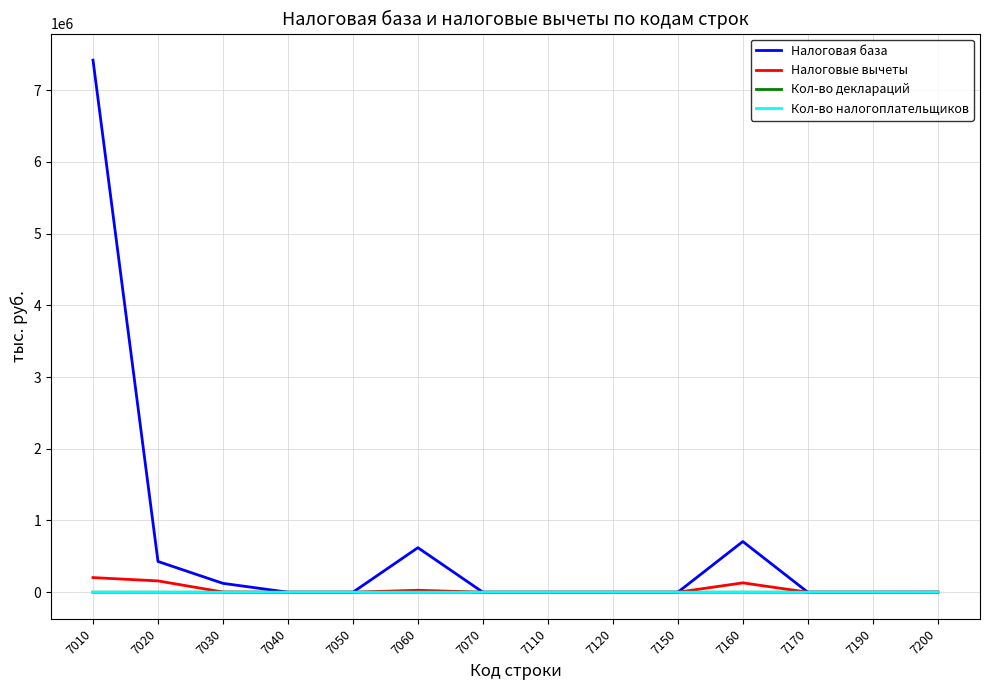

Which series has the largest range (max minus min)?

Налоговая база